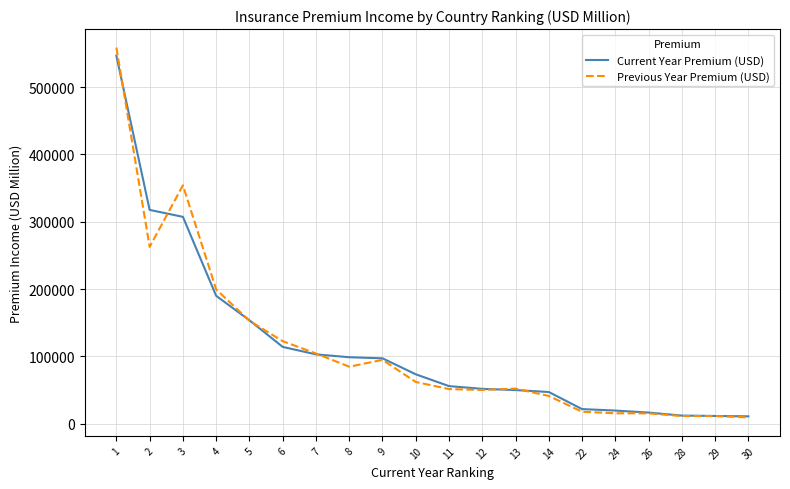

Read the Previous Year Premium (USD) value at 7, to the nearest 50.

104150